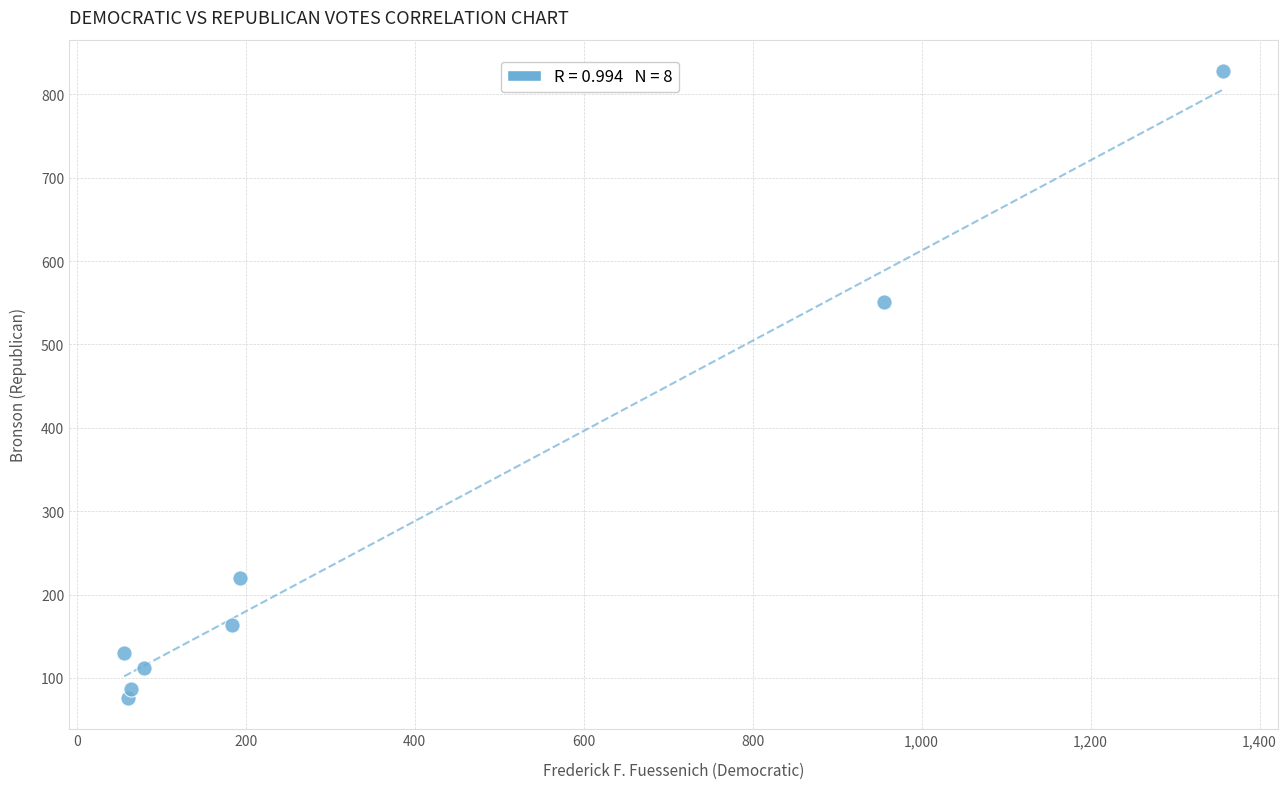

What is the range of Y values (max minus min)?

752